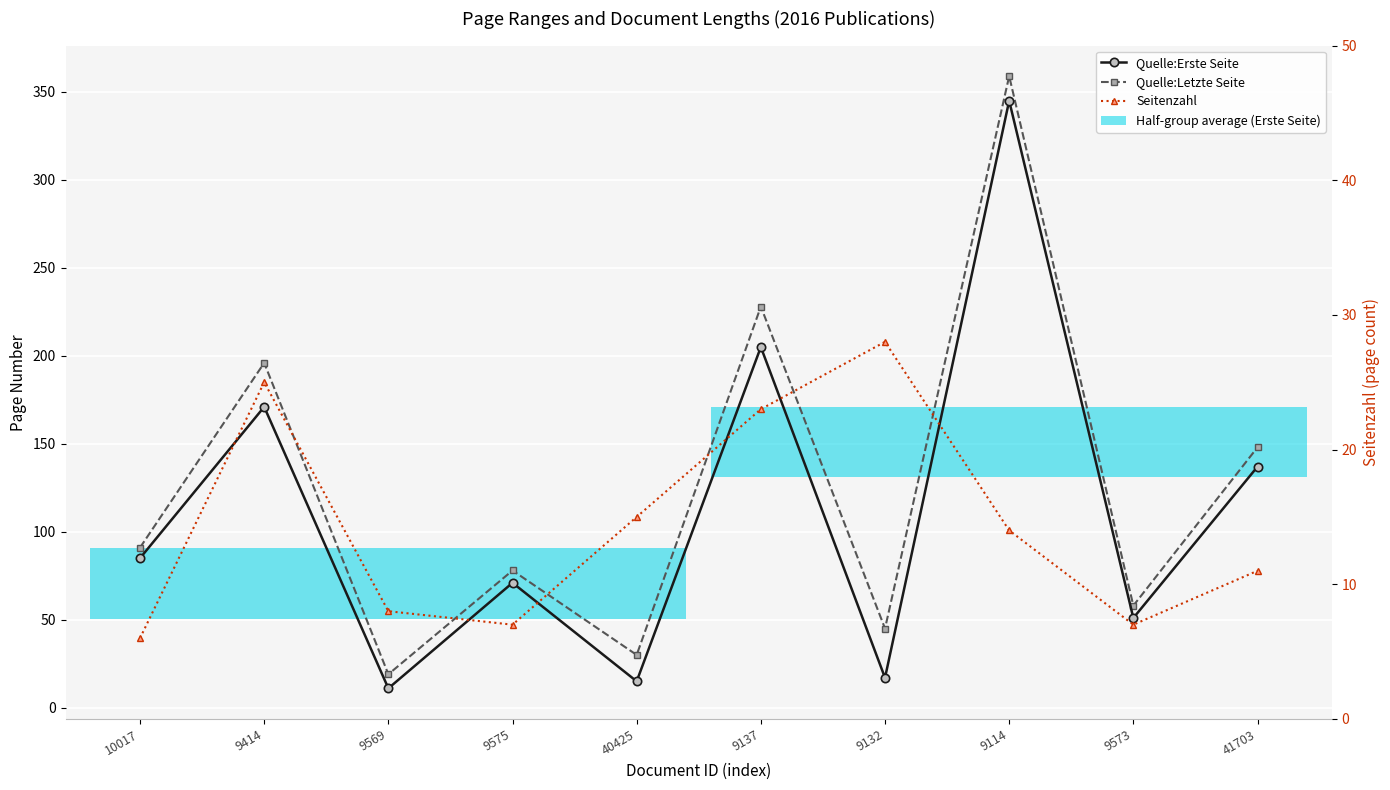

What is the maximum value shown in the chart?

359